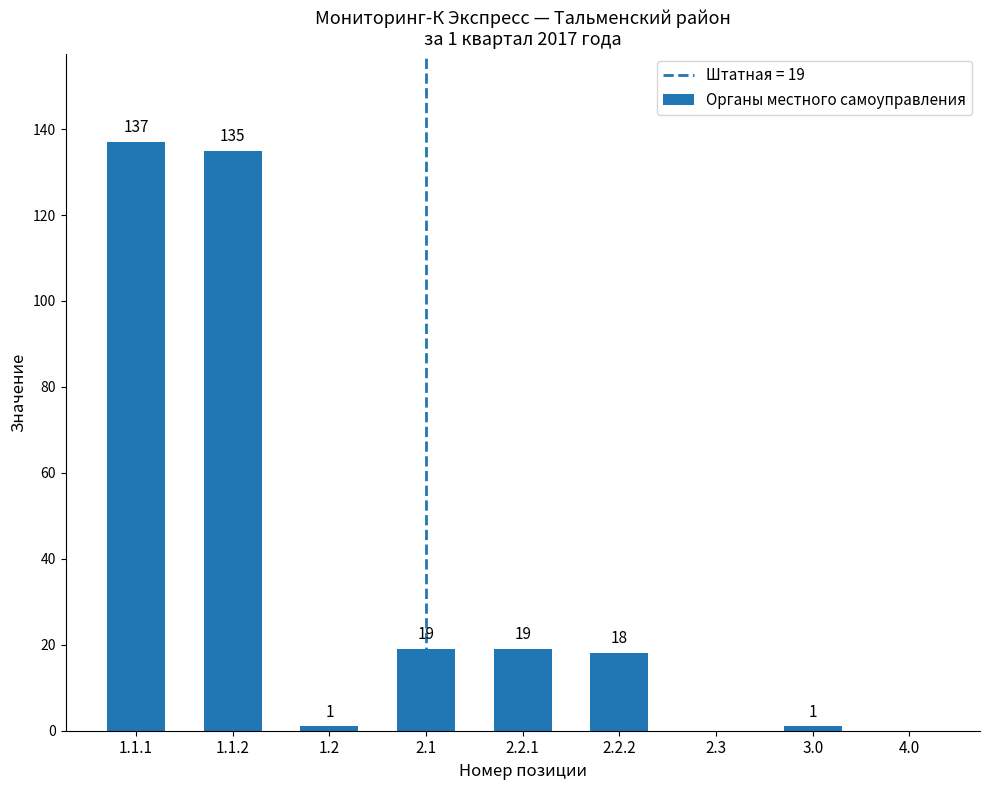

What is the greatest value displayed?

137